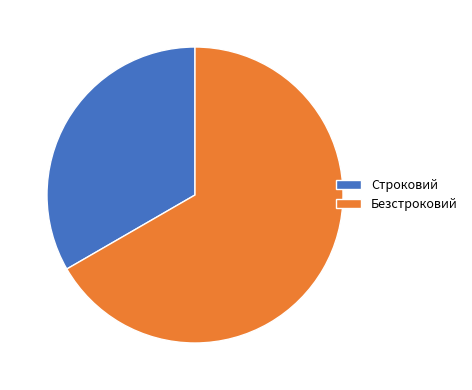

Is the sum of Безстроковий and Строковий greater than half?

Yes